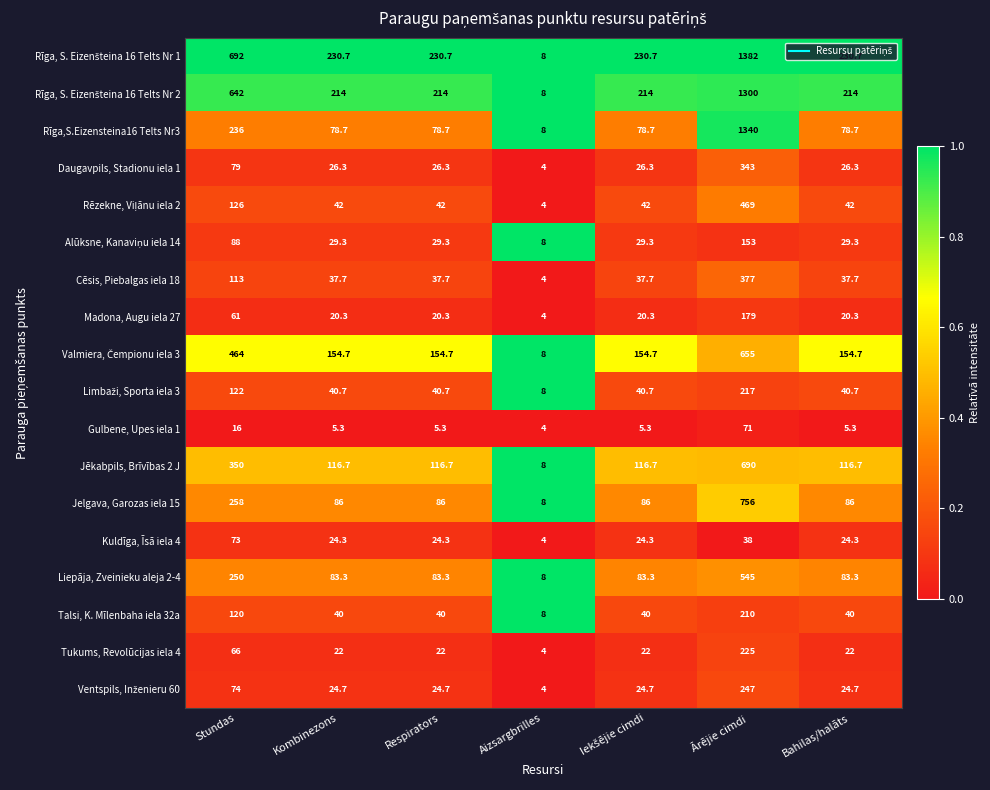

What is the smallest value displayed?

4.0